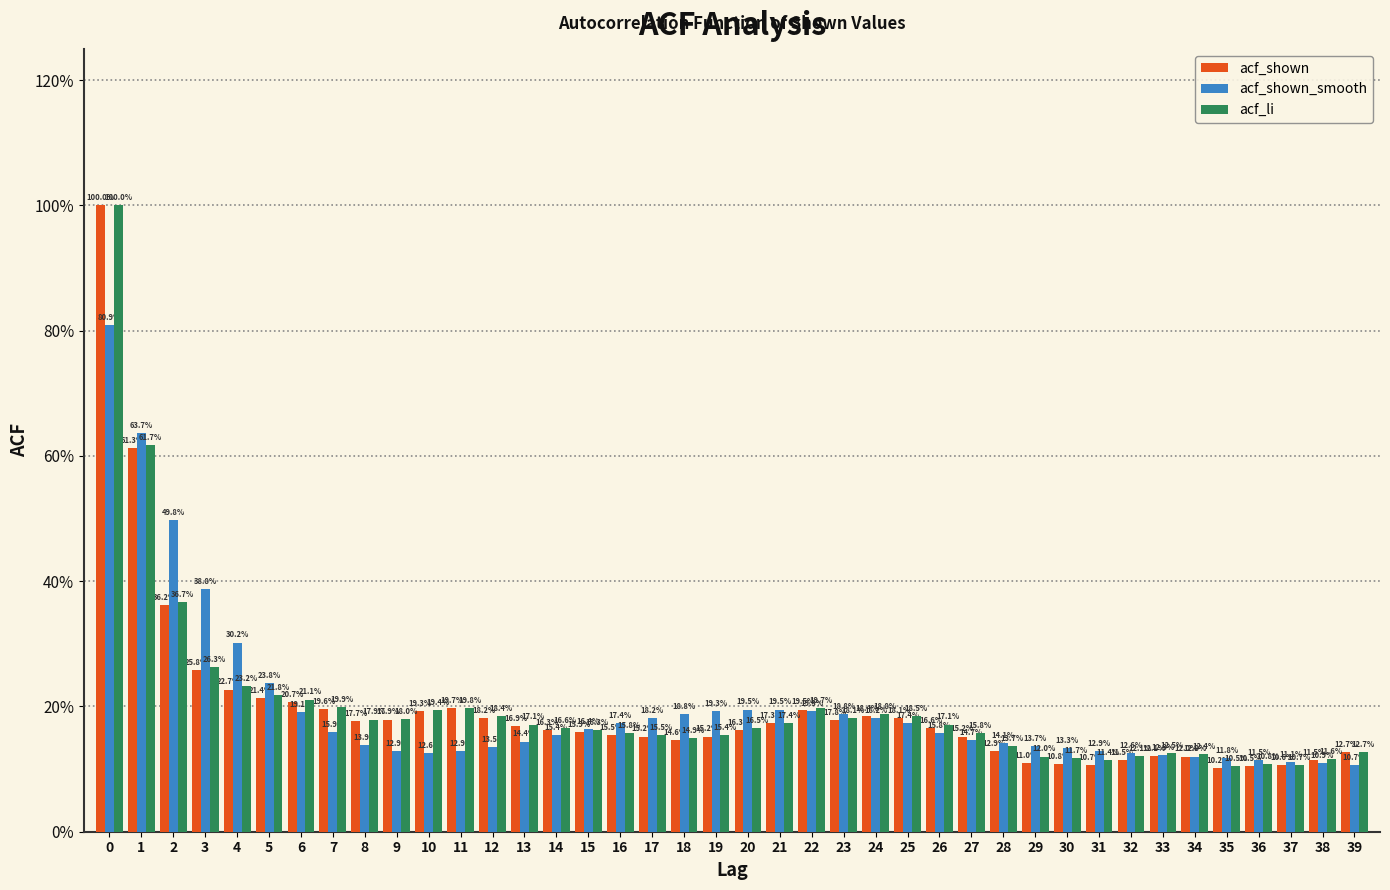

Are the bars horizontal?

No